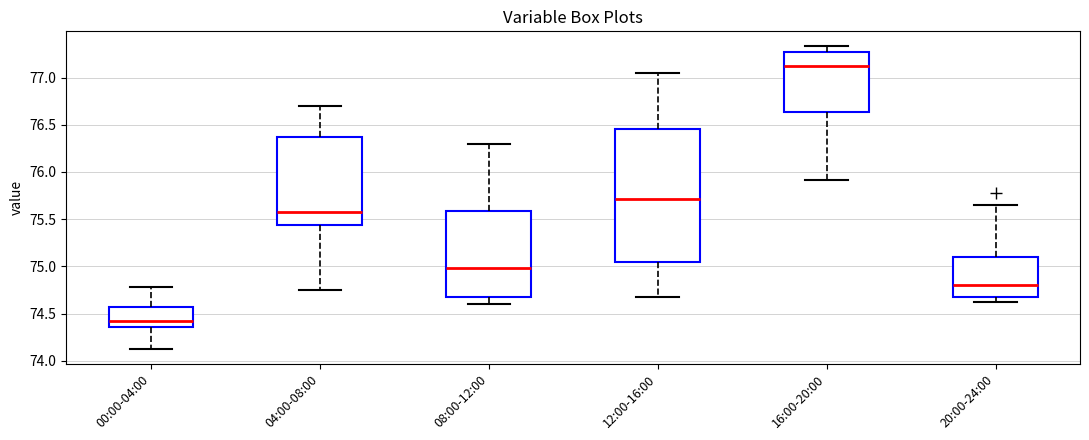

Which box has the highest median line?

16:00-20:00